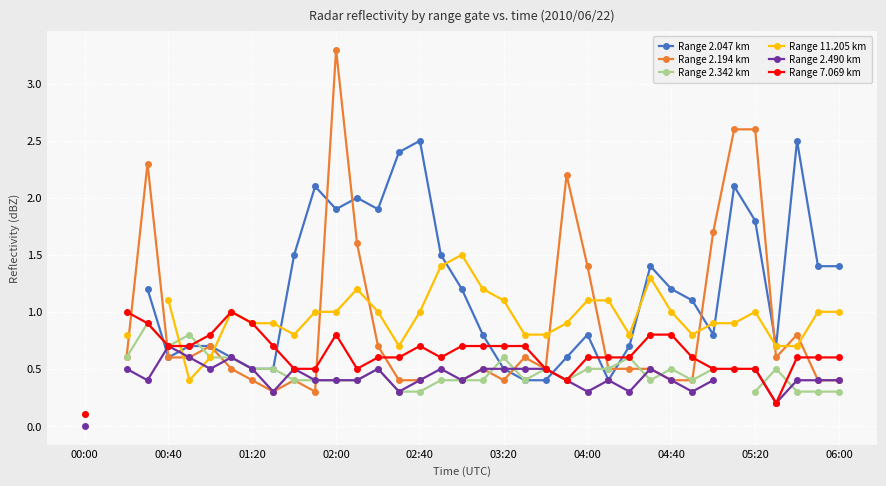

Count the number of data series in this chart.

6